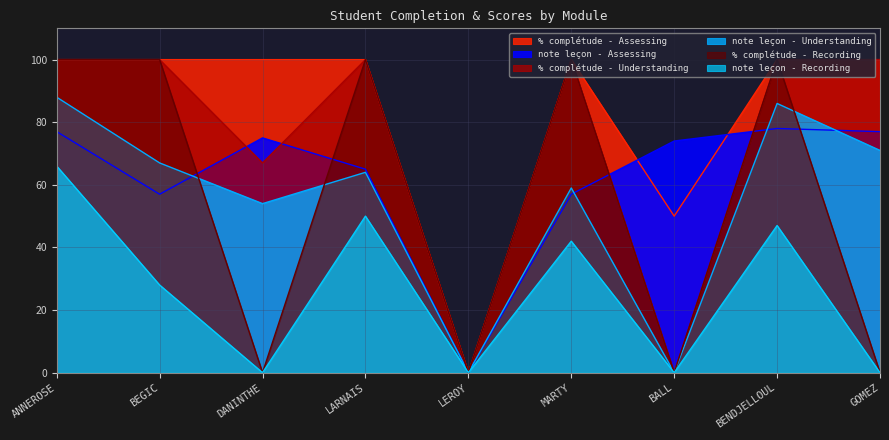

What is the difference between the note leçon - Recording values at BALL and BENDJELLOUL?

47